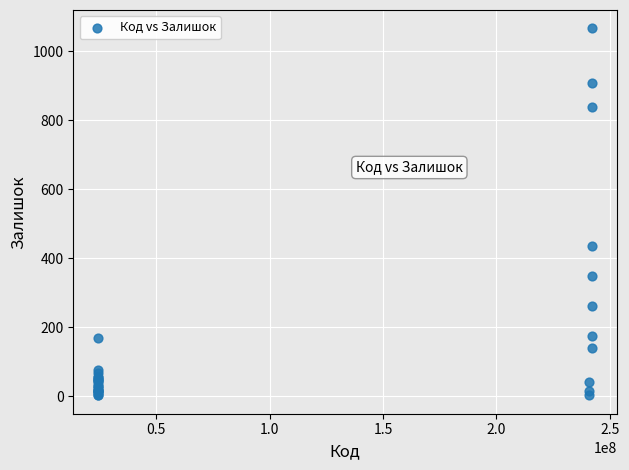

What Y value in the scatter plot is closest to 535?

436